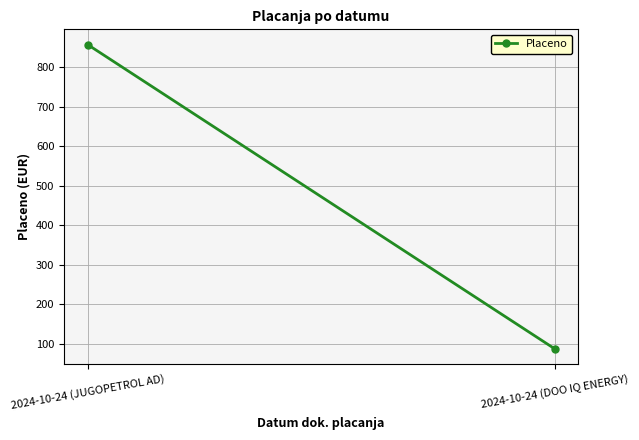

Between 2024-10-24 (JUGOPETROL AD) and 2024-10-24 (DOO IQ ENERGY), which is larger?

2024-10-24 (JUGOPETROL AD)